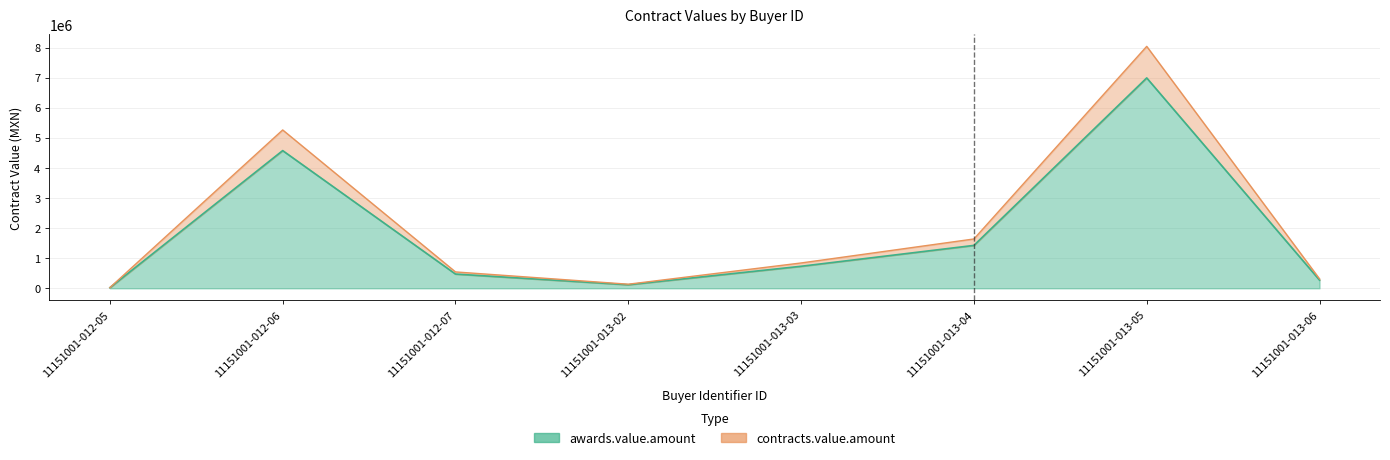

What is the total value across all series at 11151001-013-03?

1572510.0